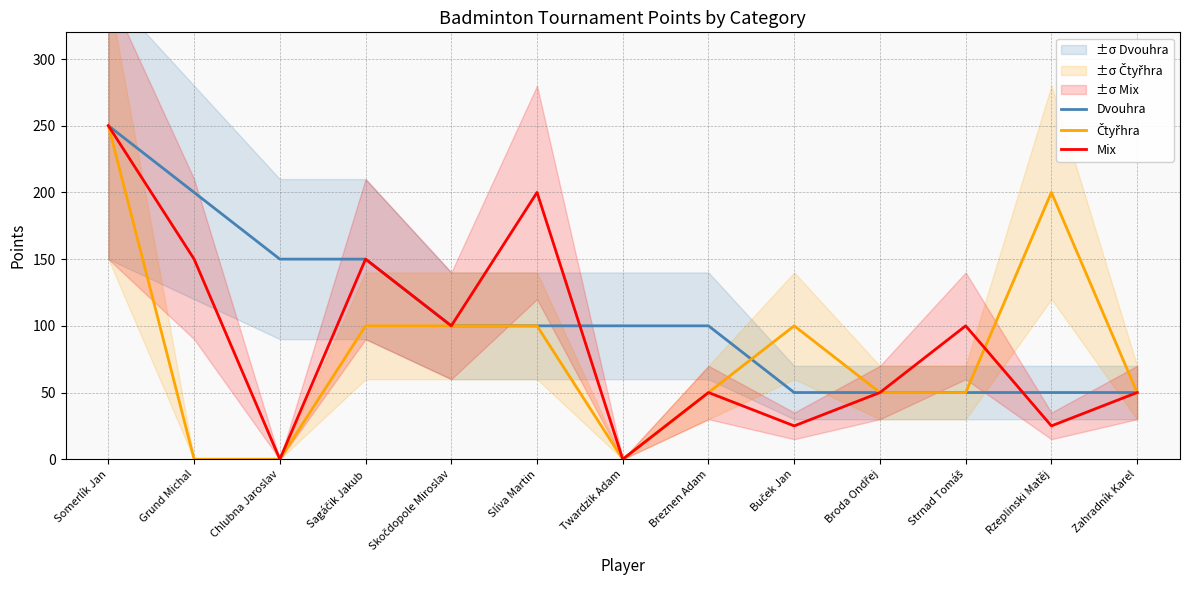

What is the average value of the Mix series?

88